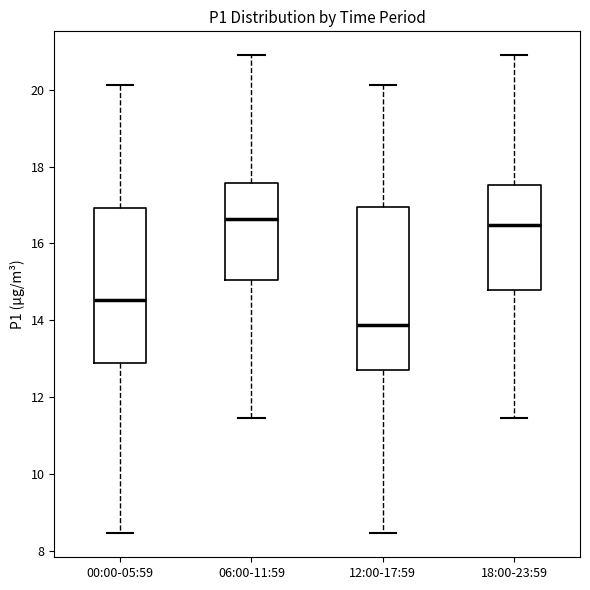

Which box has the lowest median line?

12:00-17:59